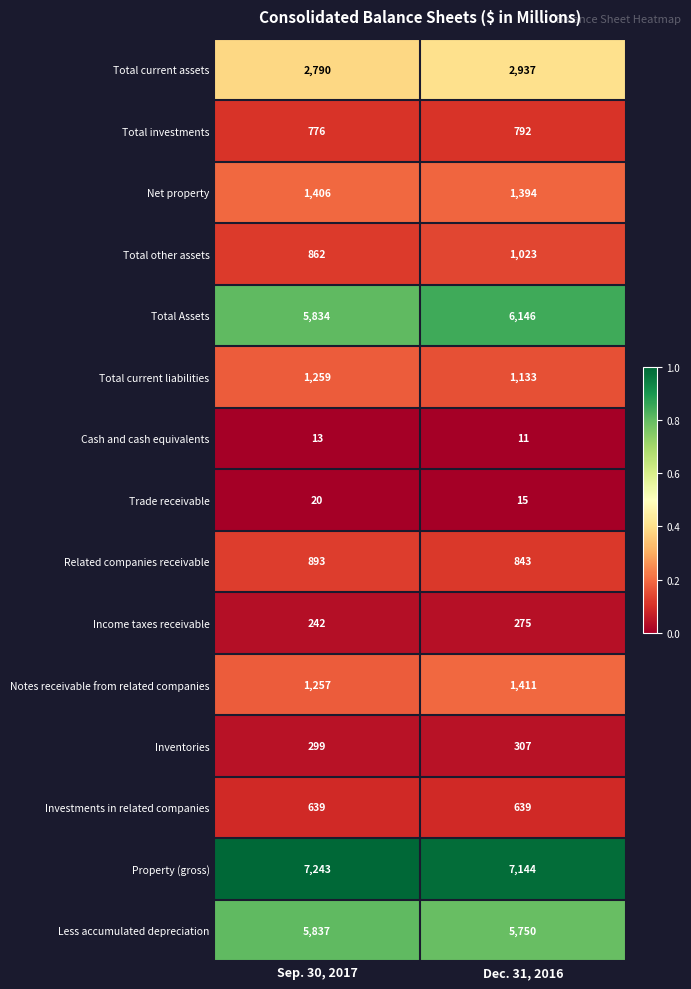

What is the spread (max minus min) of values at Sep. 30, 2017?

7230